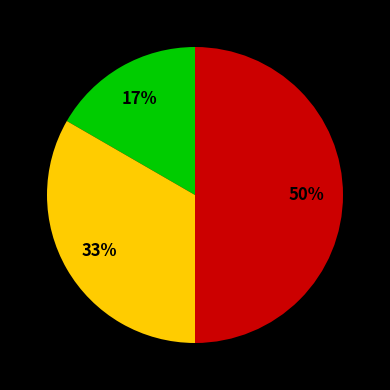

To the nearest percent, what is the difference between the largest and smallest slice percentages?

33%